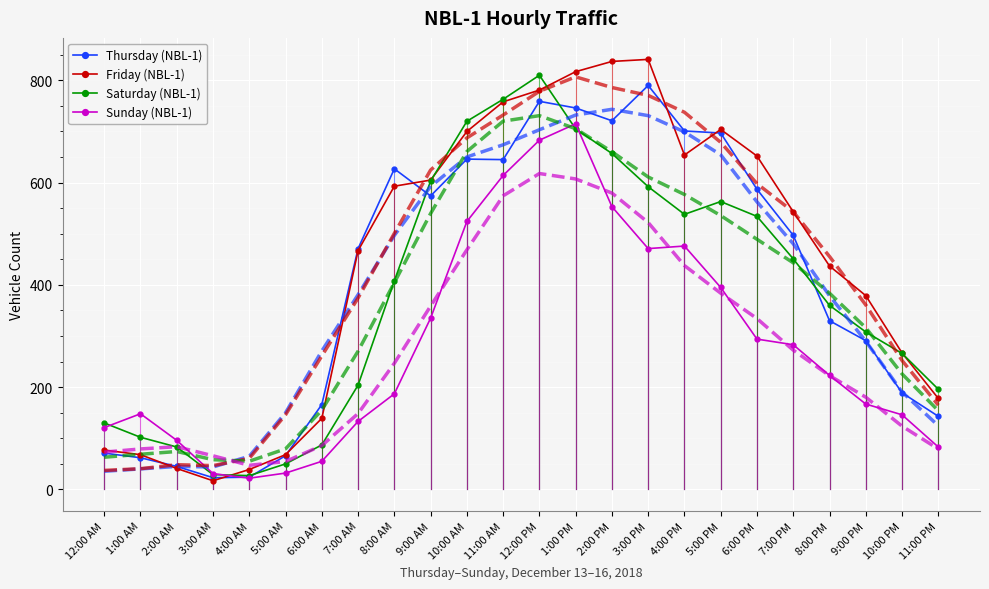

Reading left to right, transcribe all the data shown in this chart.

Thursday (NBL-1): 12:00 AM=71	1:00 AM=62	2:00 AM=45	3:00 AM=23	4:00 AM=24	5:00 AM=66	6:00 AM=166	7:00 AM=471	8:00 AM=627	9:00 AM=574	10:00 AM=646	11:00 AM=645	12:00 PM=759	1:00 PM=746	2:00 PM=721	3:00 PM=790	4:00 PM=701	5:00 PM=697	6:00 PM=587	7:00 PM=497	8:00 PM=330	9:00 PM=291	10:00 PM=189	11:00 PM=143
Friday (NBL-1): 12:00 AM=77	1:00 AM=68	2:00 AM=41	3:00 AM=17	4:00 AM=39	5:00 AM=68	6:00 AM=139	7:00 AM=467	8:00 AM=593	9:00 AM=605	10:00 AM=700	11:00 AM=758	12:00 PM=781	1:00 PM=817	2:00 PM=837	3:00 PM=841	4:00 PM=654	5:00 PM=704	6:00 PM=652	7:00 PM=543	8:00 PM=437	9:00 PM=379	10:00 PM=267	11:00 PM=178
Saturday (NBL-1): 12:00 AM=130	1:00 AM=102	2:00 AM=83	3:00 AM=29	4:00 AM=27	5:00 AM=50	6:00 AM=87	7:00 AM=204	8:00 AM=408	9:00 AM=603	10:00 AM=720	11:00 AM=763	12:00 PM=810	1:00 PM=705	2:00 PM=657	3:00 PM=592	4:00 PM=538	5:00 PM=563	6:00 PM=534	7:00 PM=451	8:00 PM=360	9:00 PM=308	10:00 PM=266	11:00 PM=196
Sunday (NBL-1): 12:00 AM=121	1:00 AM=148	2:00 AM=96	3:00 AM=31	4:00 AM=22	5:00 AM=32	6:00 AM=55	7:00 AM=133	8:00 AM=187	9:00 AM=335	10:00 AM=524	11:00 AM=614	12:00 PM=683	1:00 PM=715	2:00 PM=553	3:00 PM=471	4:00 PM=476	5:00 PM=395	6:00 PM=294	7:00 PM=283	8:00 PM=223	9:00 PM=167	10:00 PM=146	11:00 PM=83